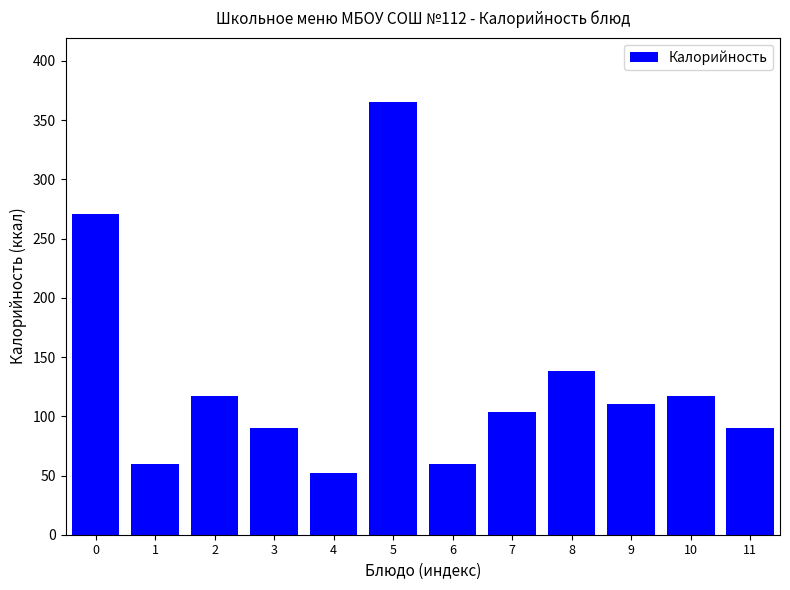

What is the greatest value displayed?

365.0